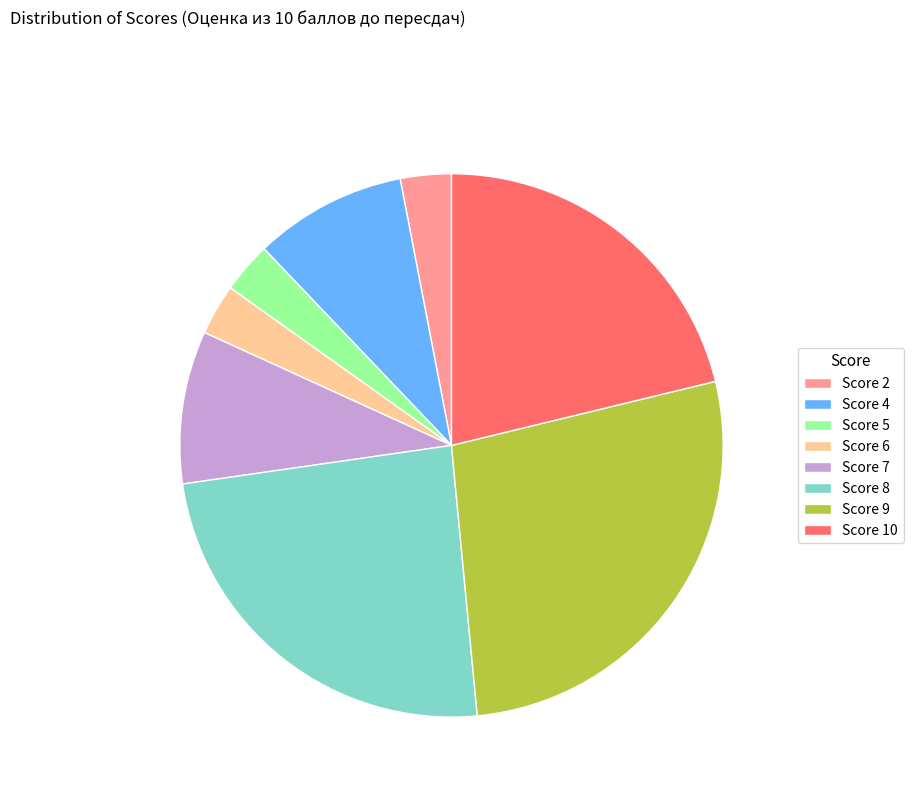

Between Score 6 and Score 7, which is larger?

Score 7